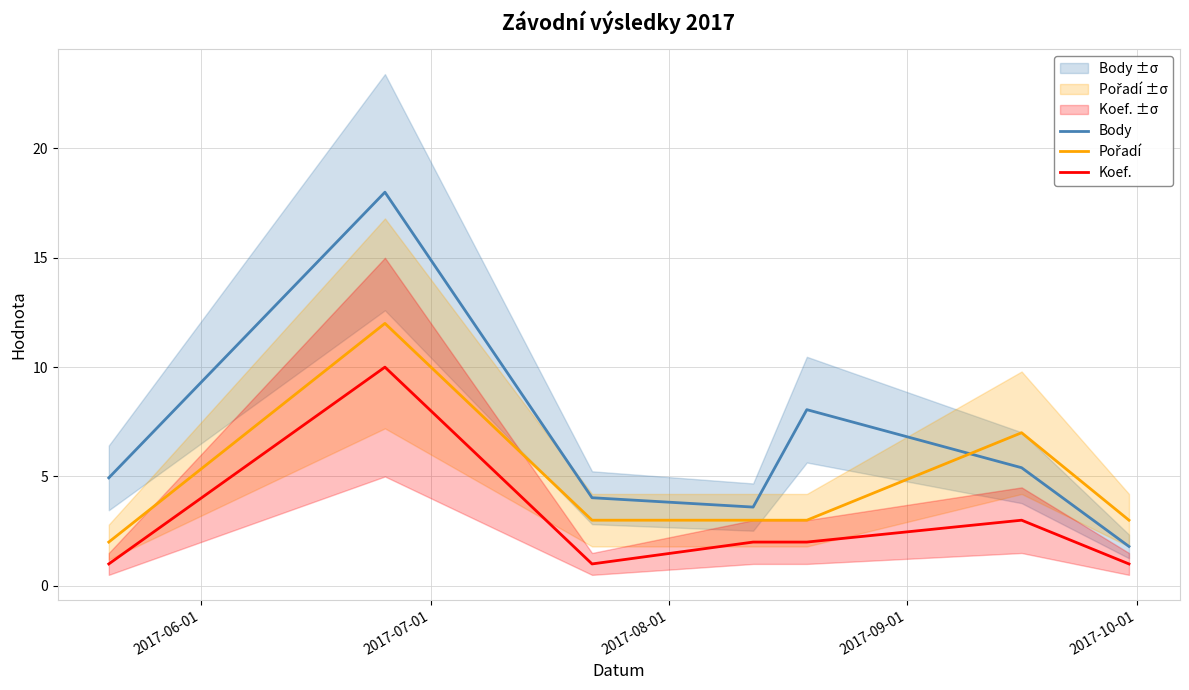

True or false: Body and Koef. cross at least once.

False